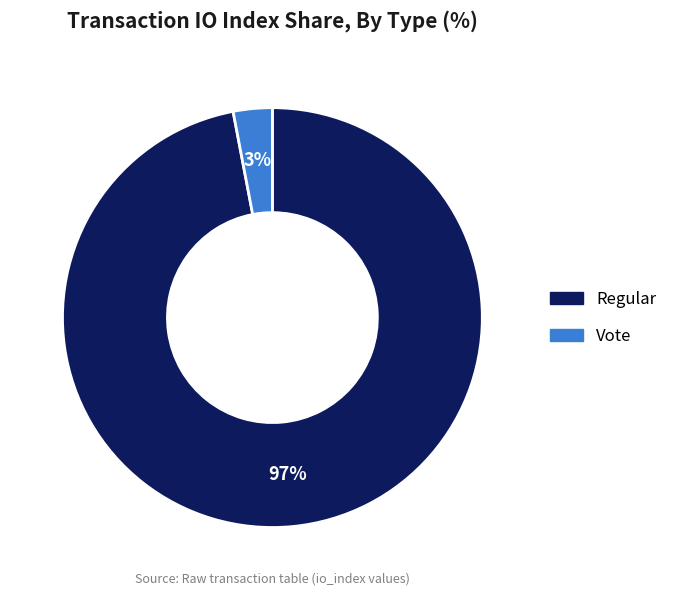

Between Regular and Vote, which is larger?

Regular